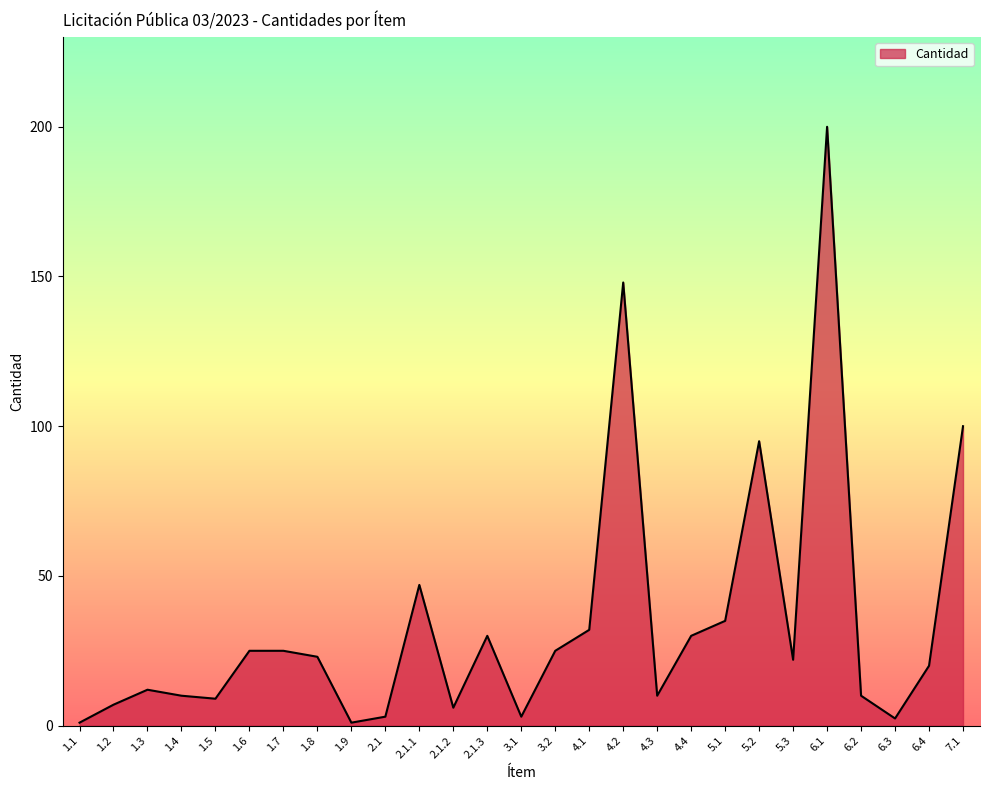

Approximately how many times larger is the value at 3.1 compared to 1.6?

0.1